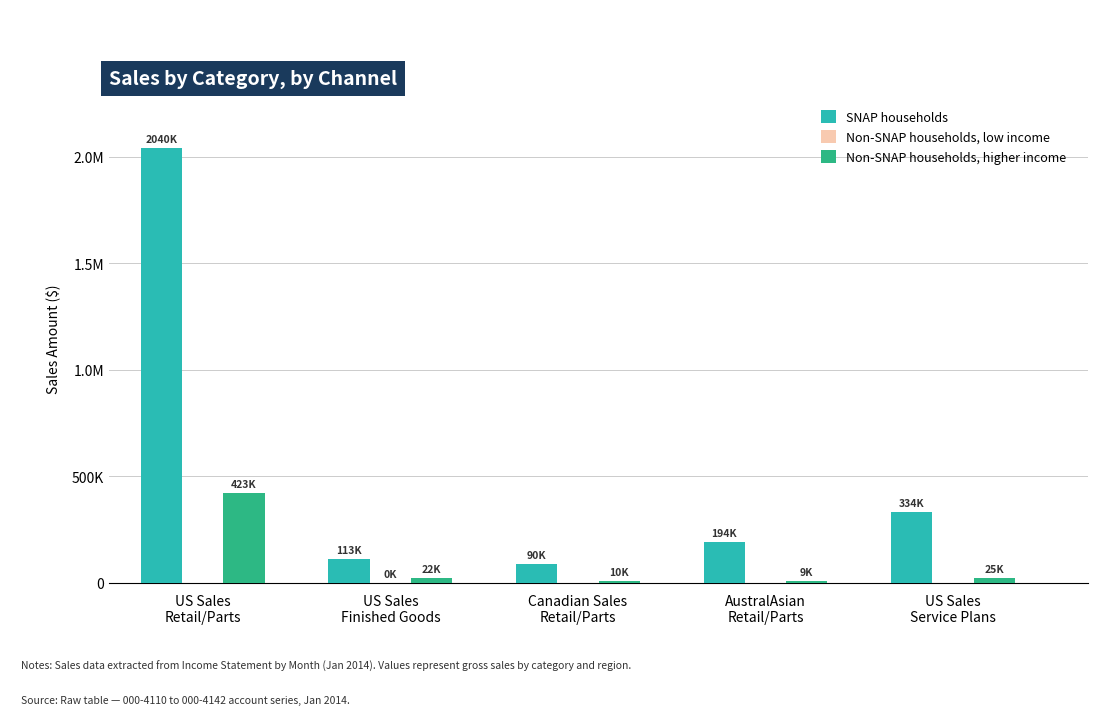

The value of SNAP households at AustralAsian
Retail/Parts is 263780.1. True or false?

False